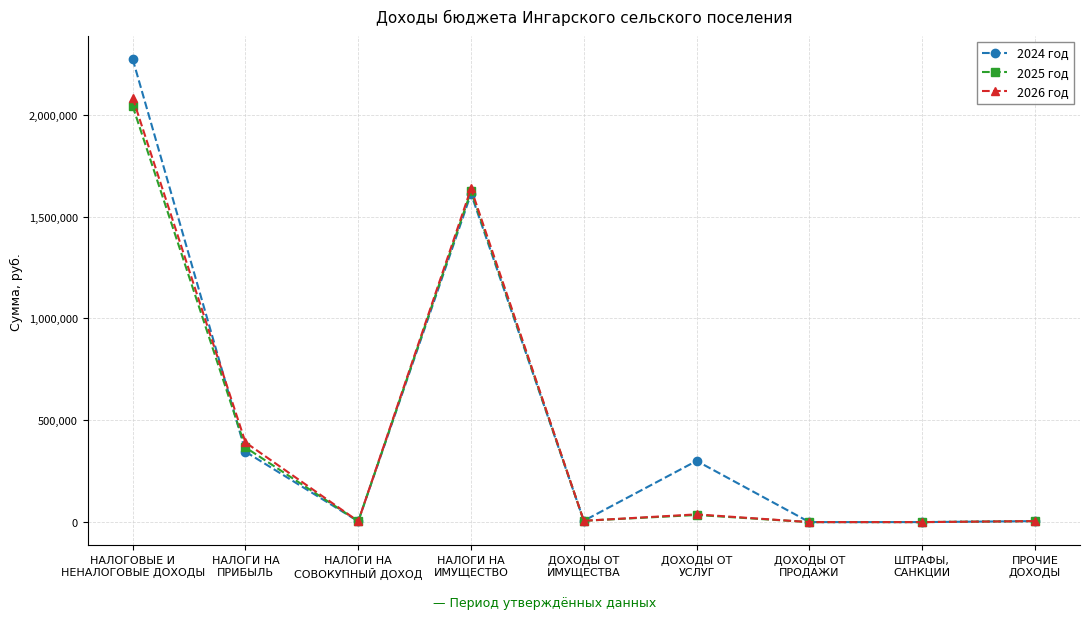

What is the highest value of the 2025 год series?

2041950.0